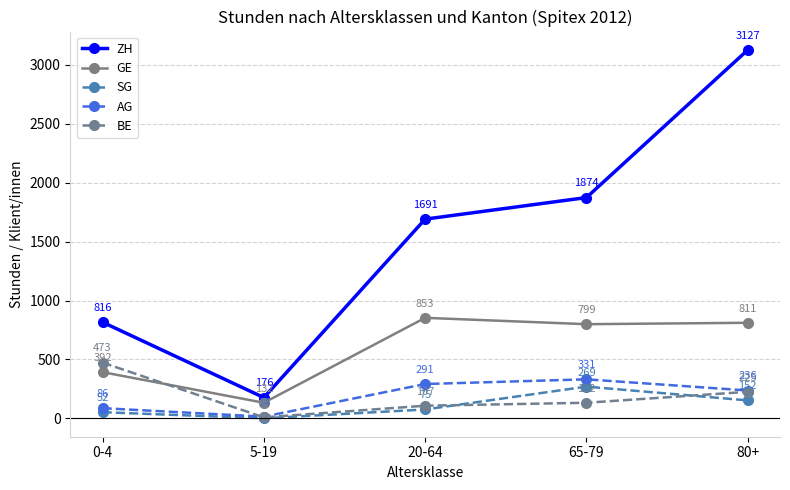

At which category is the sum across all series the highest?

80+